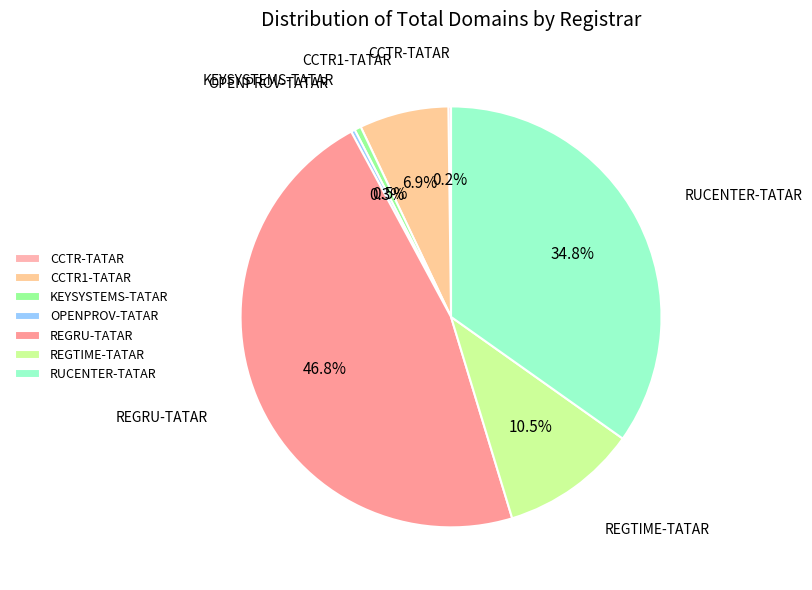

What percentage do CCTR1-TATAR and OPENPROV-TATAR together represent?

7.2%